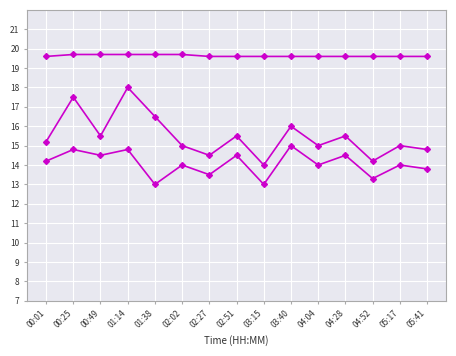

Which series has the widest spread of values?

SDS_P1 x10